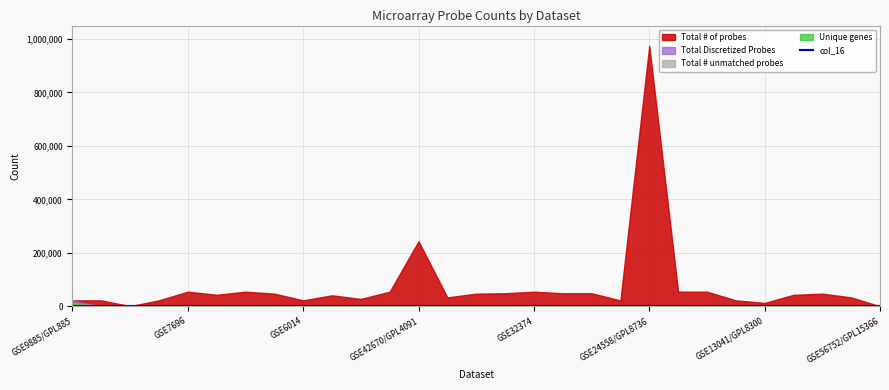

True or false: col_16 has more than 0 points higher than both neighbors.

False